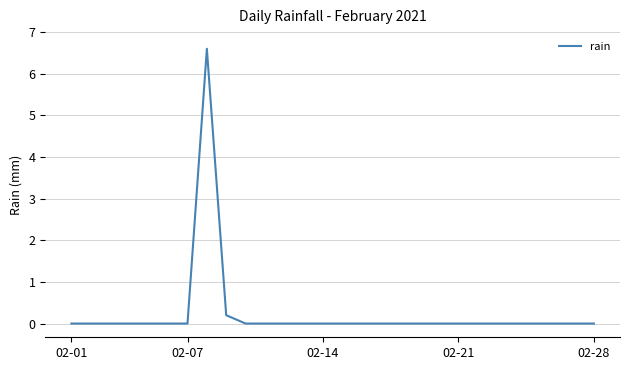

What is the maximum value shown in the chart?

6.6